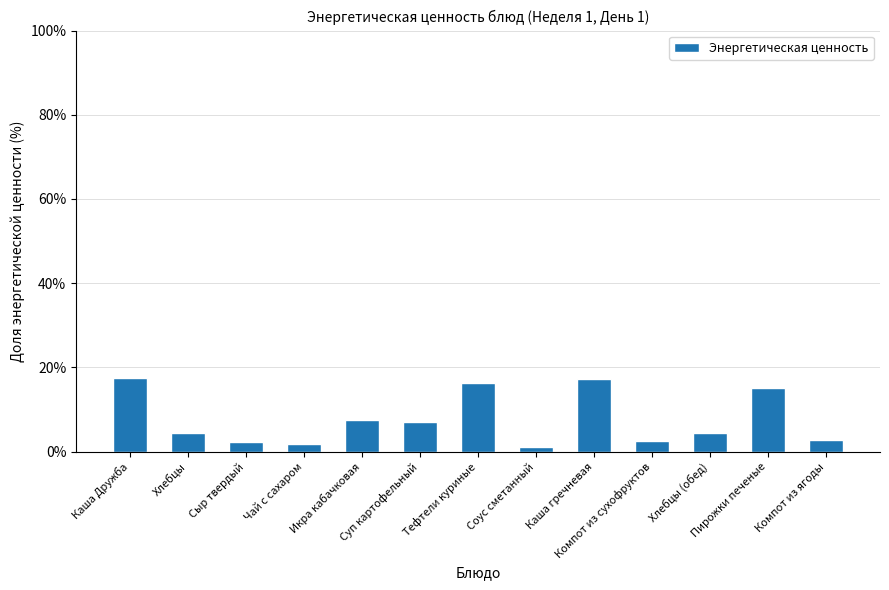

What is the greatest value displayed?

17.4